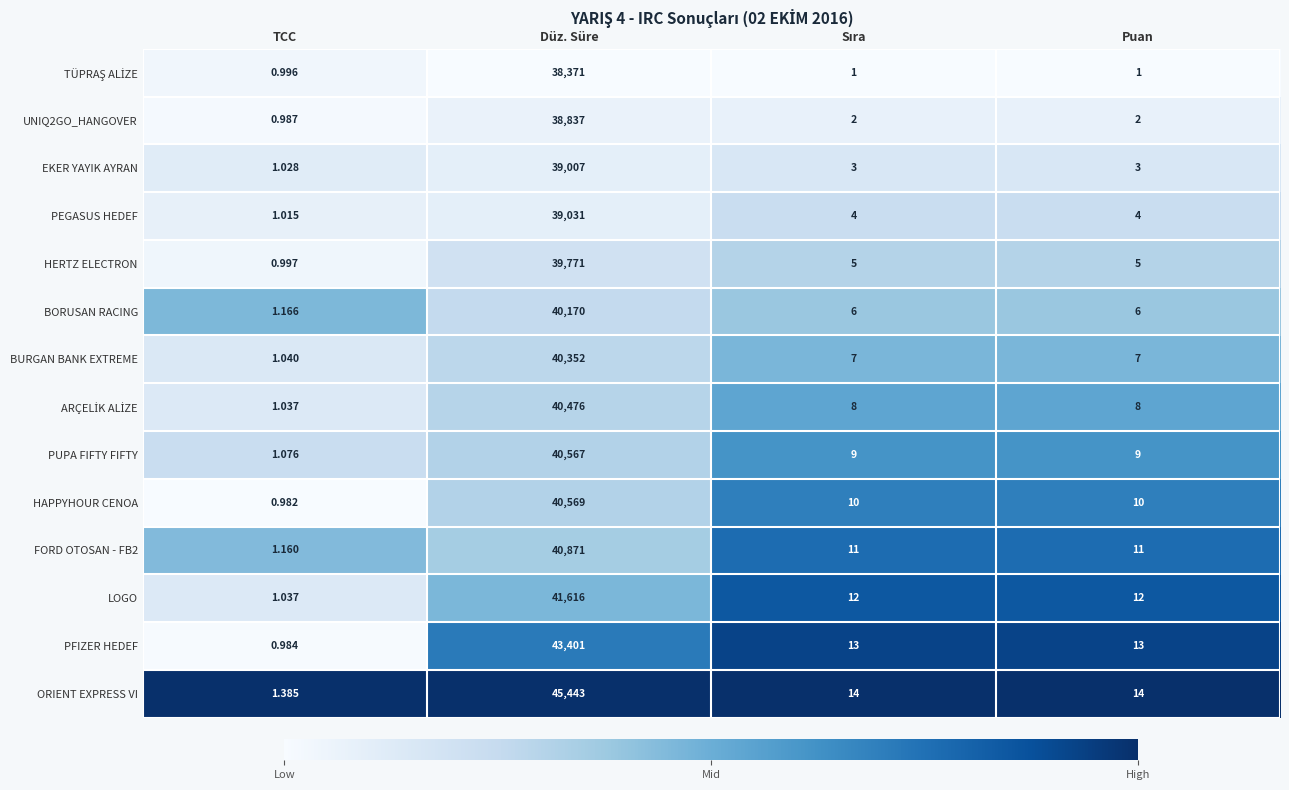

Which category has the highest value across all series?

Düz. Süre